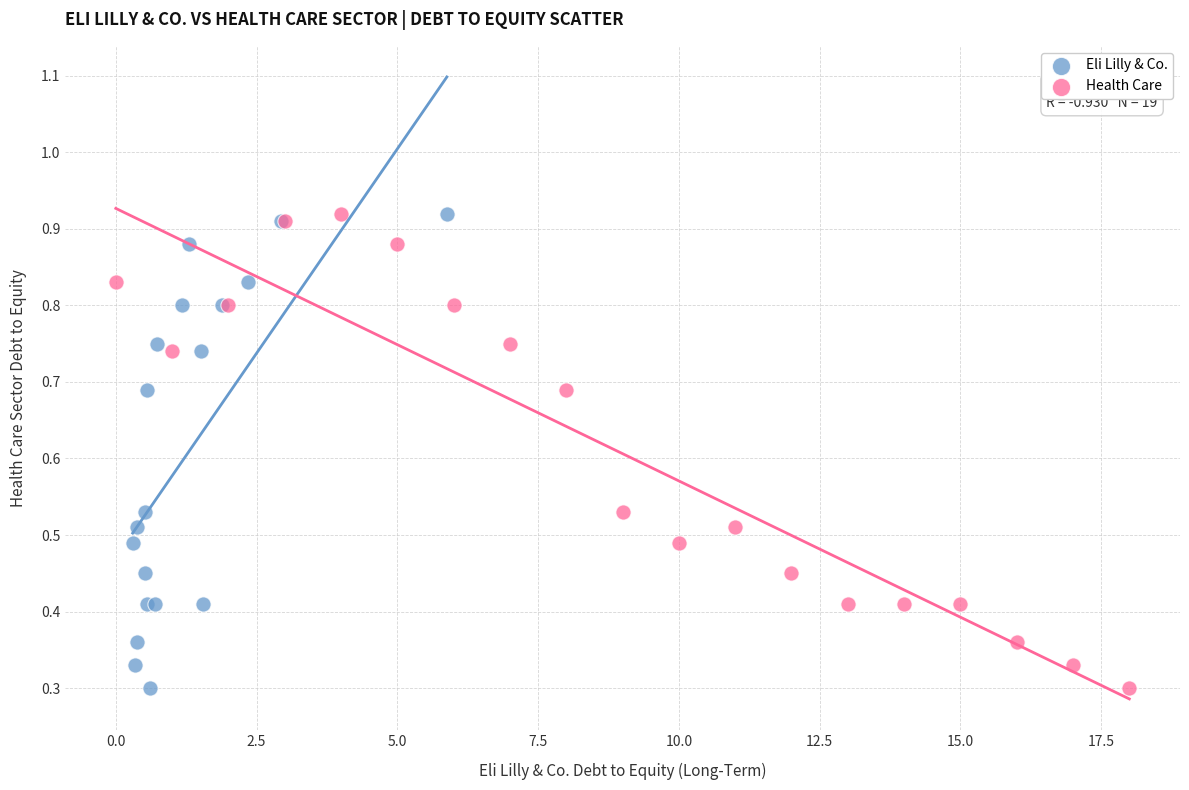

What are all the series names shown in the legend?

Eli Lilly & Co., Health Care